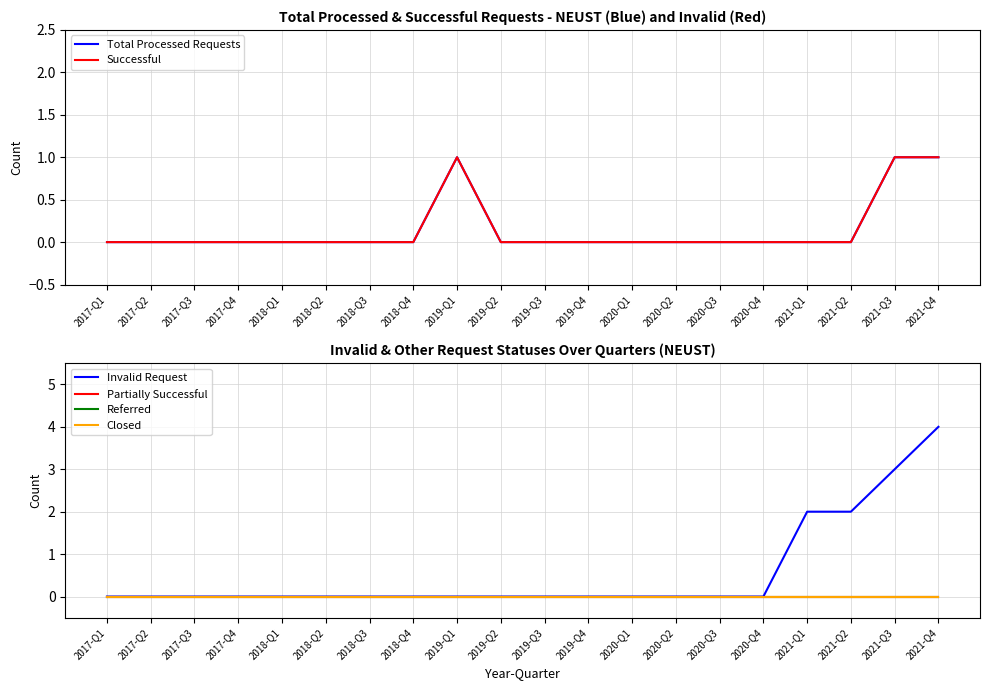

Which category has the highest value in the Referred series?

2017-Q1